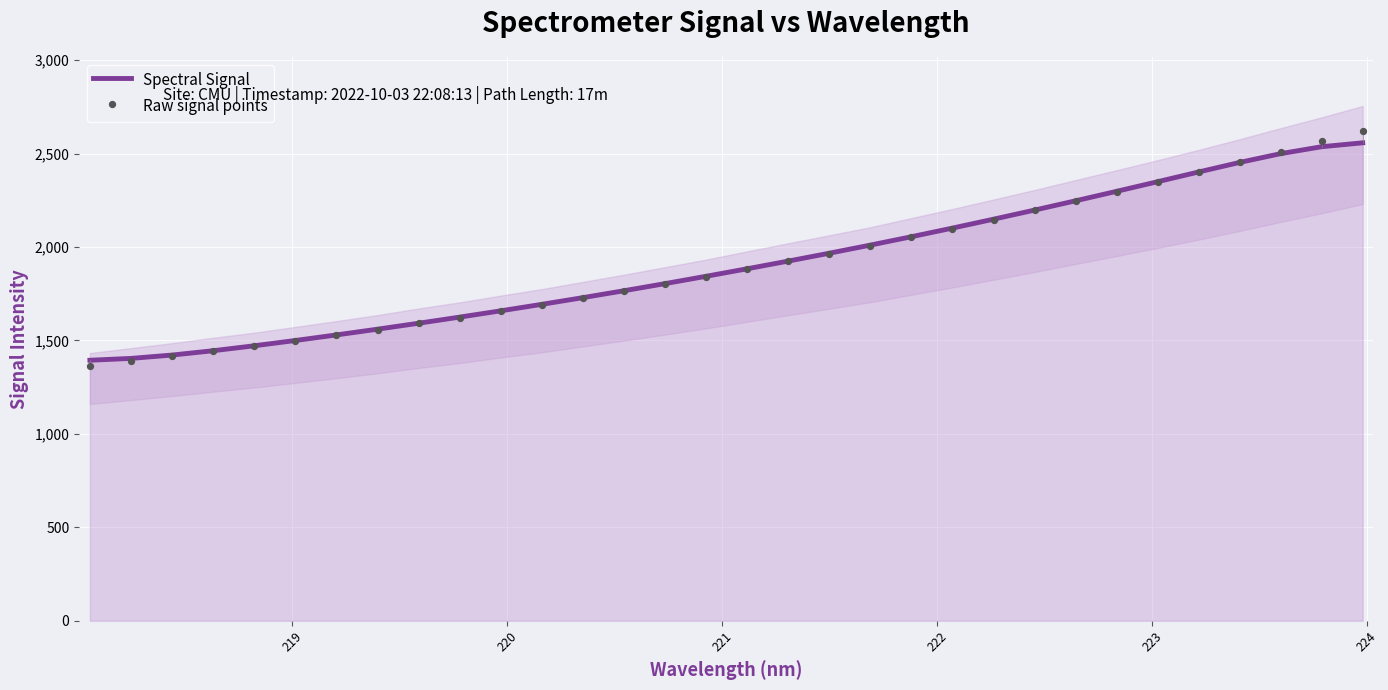

Which series contains the highest Y value?

Raw signal points